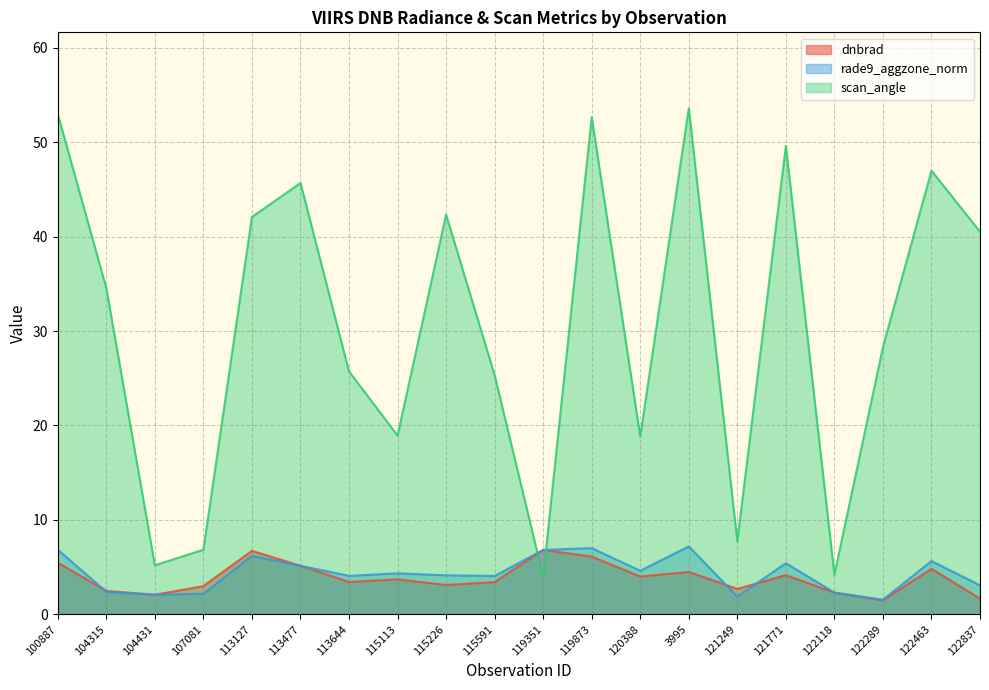

Reading left to right, what are all the values shown in this chart?

dnbrad: 100887=5.5	104315=2.5	104431=2.1	107081=3.0	113127=6.7	113477=5.1	113644=3.4	115113=3.7	115226=3.1	115591=3.4	119351=6.8	119873=6.1	120388=4.0	3995=4.5	121249=2.7	121771=4.2	122118=2.3	122289=1.5	122463=4.8	122837=1.7
rade9_aggzone_norm: 100887=6.8	104315=2.4	104431=2.1	107081=2.2	113127=6.2	113477=5.1	113644=4.1	115113=4.3	115226=4.1	115591=4.1	119351=6.8	119873=7.0	120388=4.6	3995=7.2	121249=1.9	121771=5.4	122118=2.3	122289=1.6	122463=5.6	122837=3.1
scan_angle: 100887=53.0	104315=34.5	104431=5.2	107081=6.8	113127=42.1	113477=45.7	113644=25.7	115113=18.9	115226=42.3	115591=25.3	119351=4.0	119873=52.7	120388=18.8	3995=53.6	121249=7.7	121771=49.6	122118=4.2	122289=28.3	122463=47.0	122837=40.5